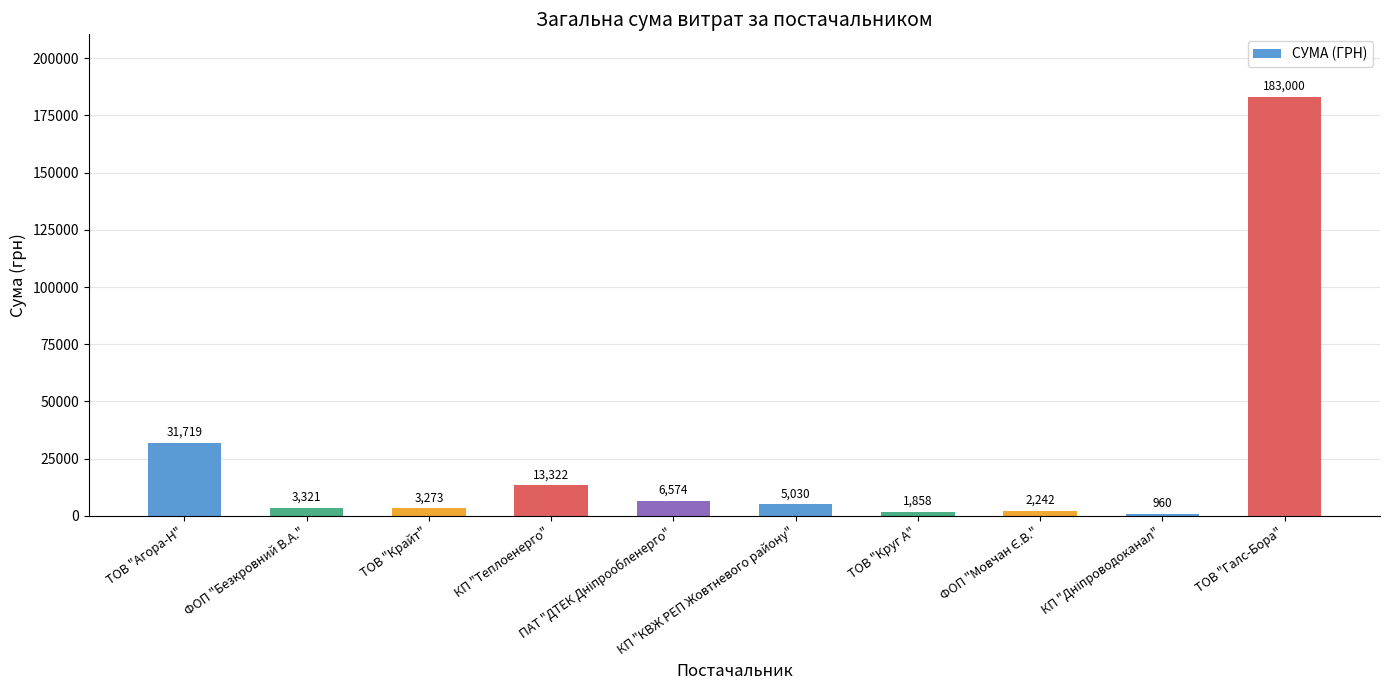

What is the difference between the maximum and minimum values?

182040.0